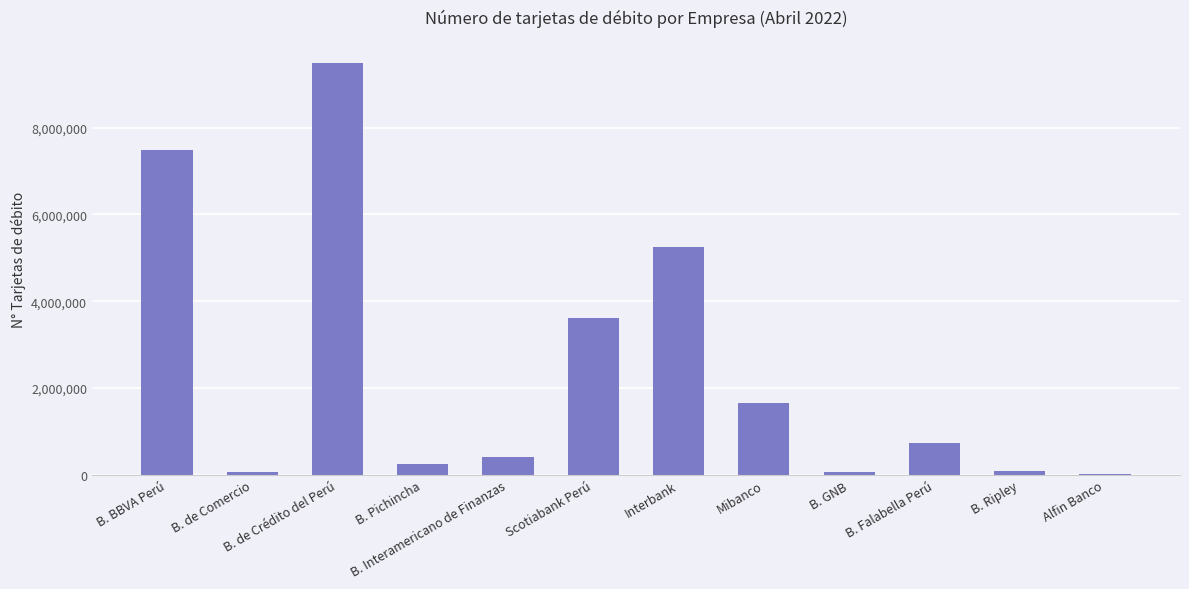

True or false: the data shows 244307 at B. Pichincha.

True